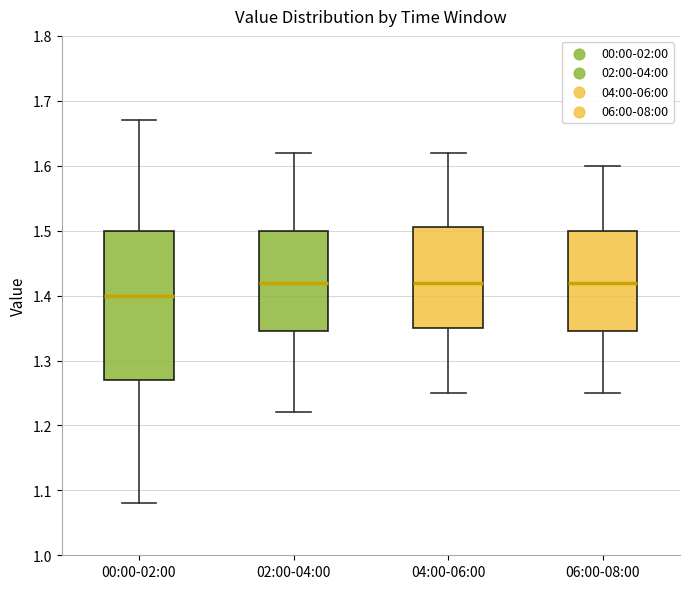

Reading left to right, transcribe this box plot: for each box, give where its median line is, the range the box spans, and where its two whiskers end, as read against the y-axis. The values are not printed on the chart, so give them approximately, as read against the axis.

00:00-02:00: median 1.40, box 1.27 to 1.50, whiskers 1.08 to 1.67
02:00-04:00: median 1.42, box 1.35 to 1.50, whiskers 1.22 to 1.62
04:00-06:00: median 1.42, box 1.35 to 1.51, whiskers 1.25 to 1.62
06:00-08:00: median 1.42, box 1.35 to 1.50, whiskers 1.25 to 1.60